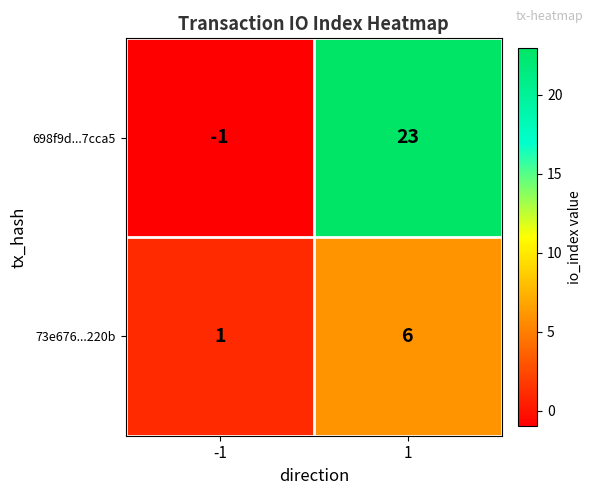

What is the sum of the 698f9d...7cca5 values at -1 and 1?

22